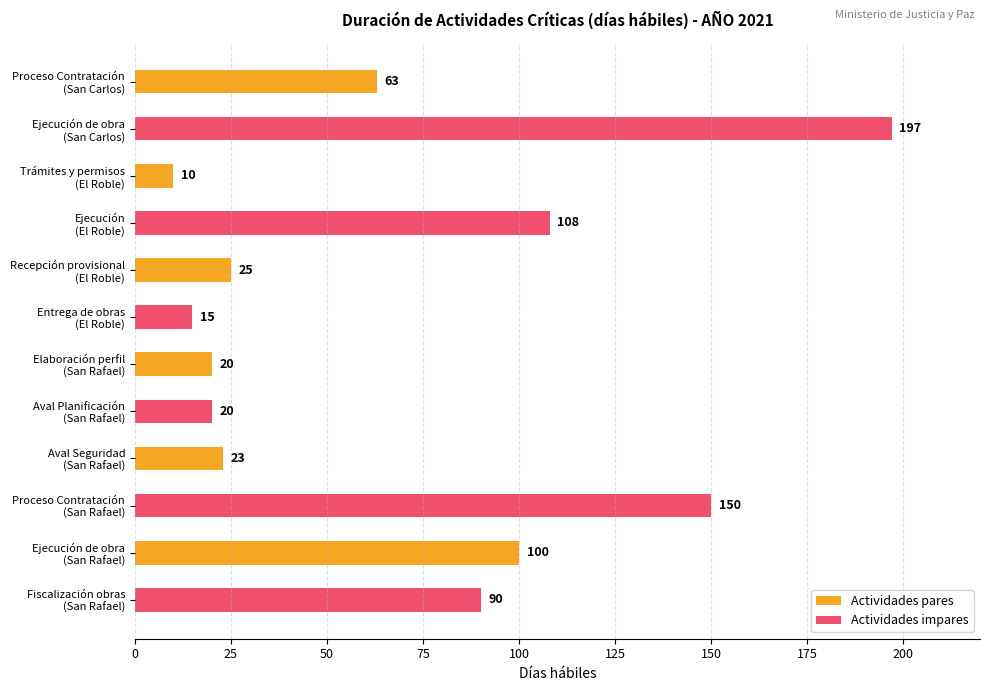

Which series has the largest total across all categories?

Actividades impares